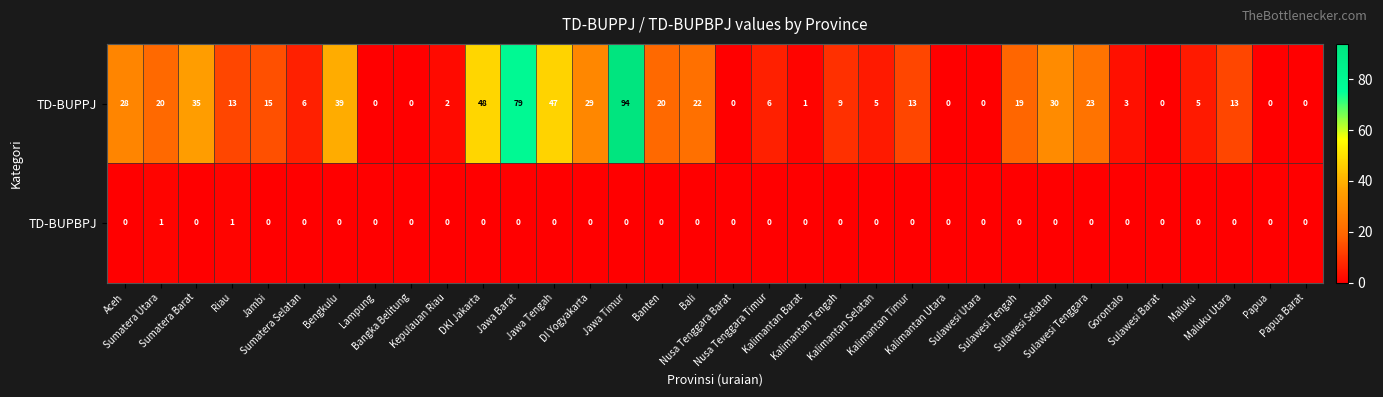

What is the maximum value for TD-BUPPJ?

94